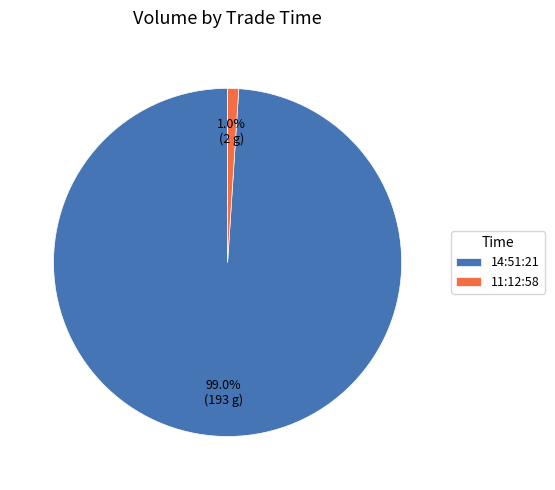

What is the largest slice in the pie chart?

14:51:21